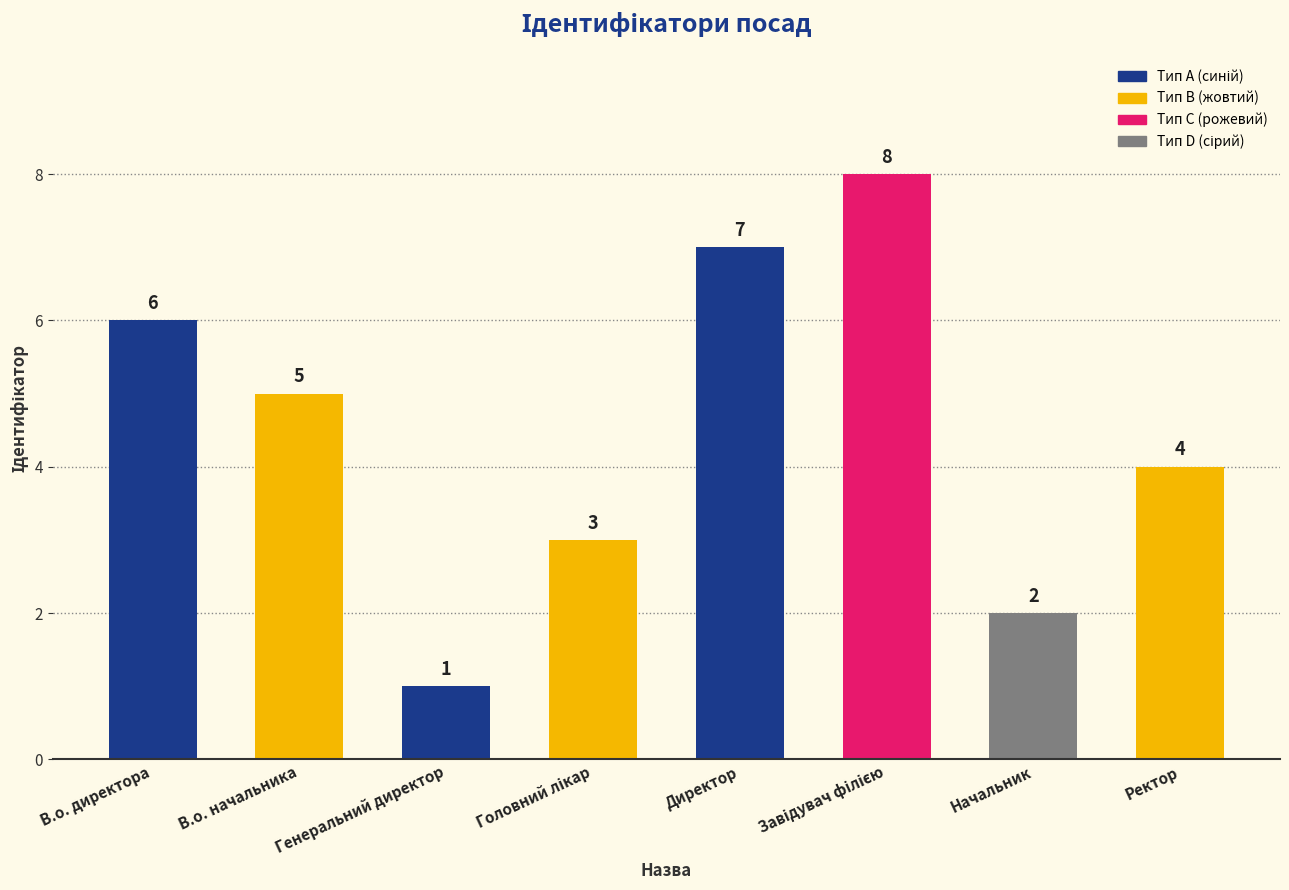

What is the approximate value at В.о. начальника?

5